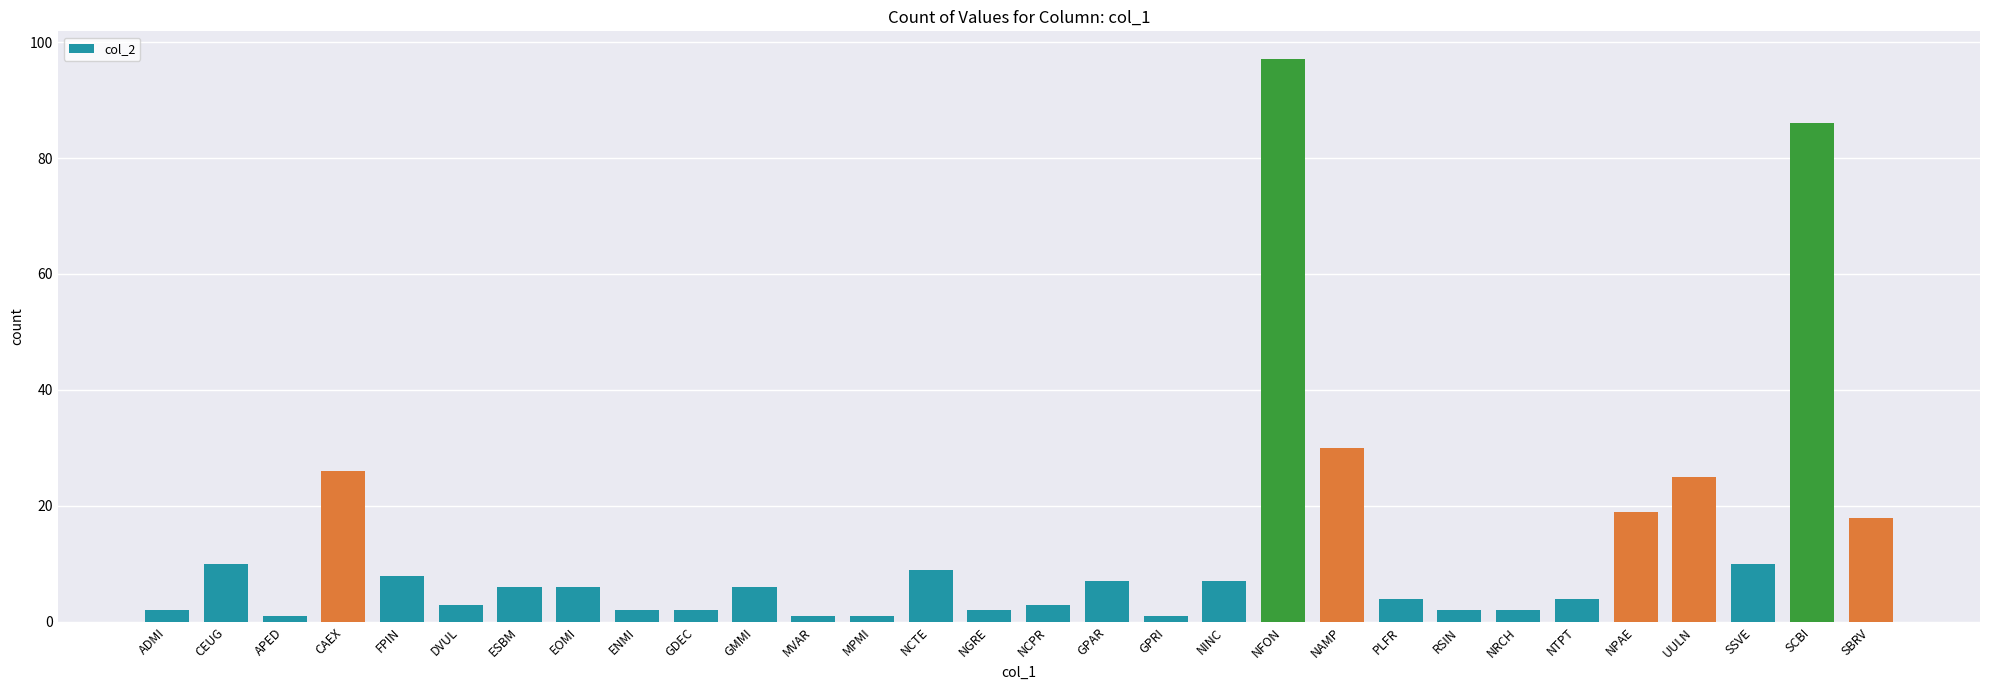

Is it true that the value at NAMP is 54?

False